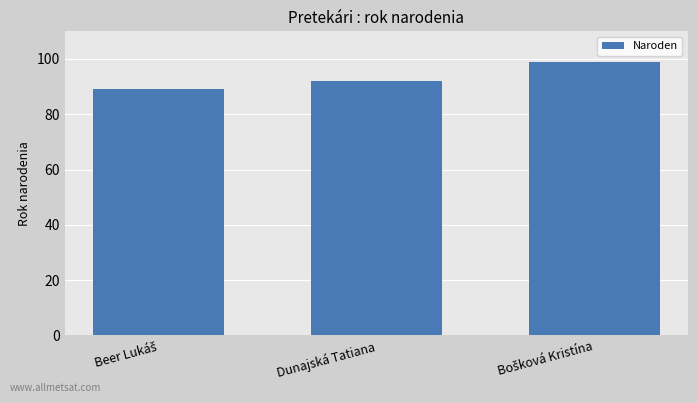

Reading left to right, what are all the values shown in this chart?

89	92	99